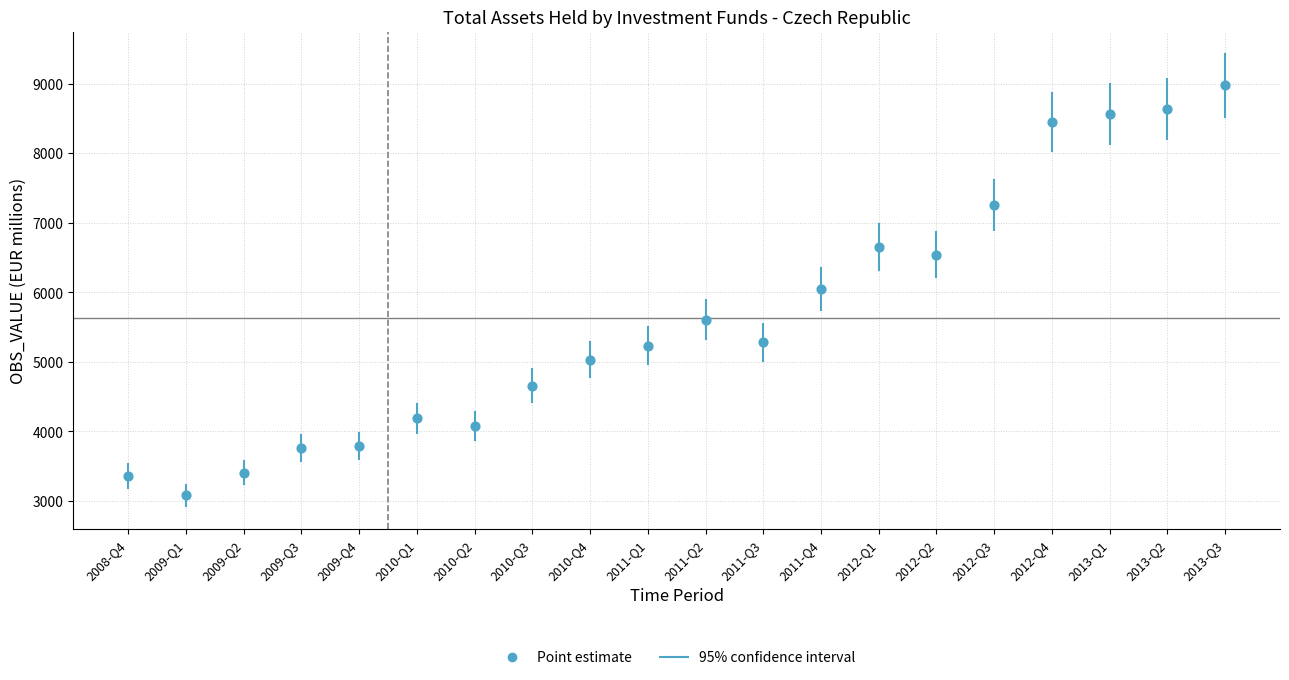

What is the range of Y values (max minus min)?

5891.9